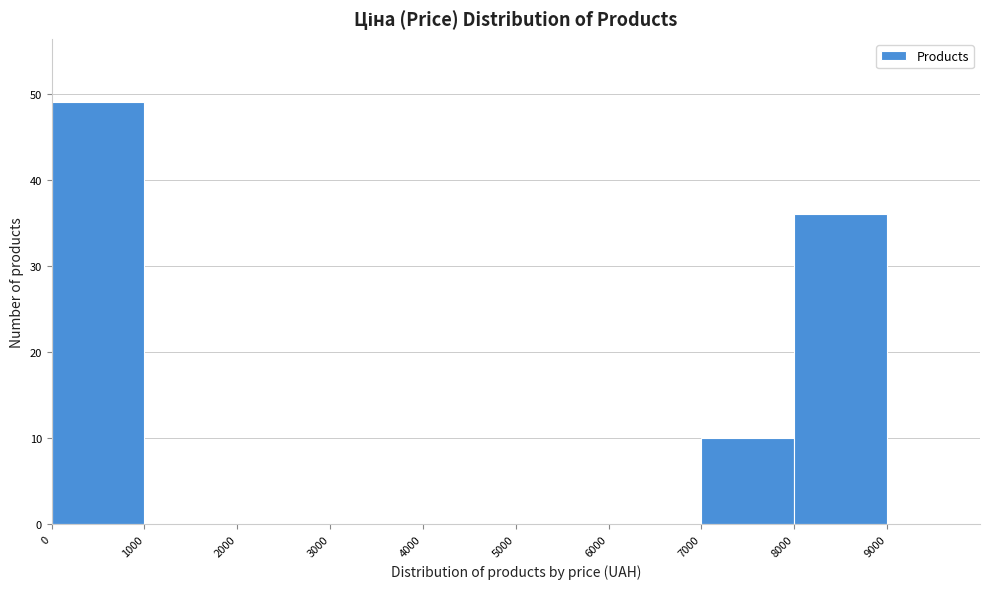

Reading left to right, transcribe this chart: for each bar, give the range it covers on the x-axis and its height. The values are not printed on the chart, so give them approximately, as read against the axis.

0 to 1000: 49
1000 to 2000: 0
2000 to 3000: 0
3000 to 4000: 0
4000 to 5000: 0
5000 to 6000: 0
6000 to 7000: 0
7000 to 8000: 10
8000 to 9000: 36
9000 to 10000: 0